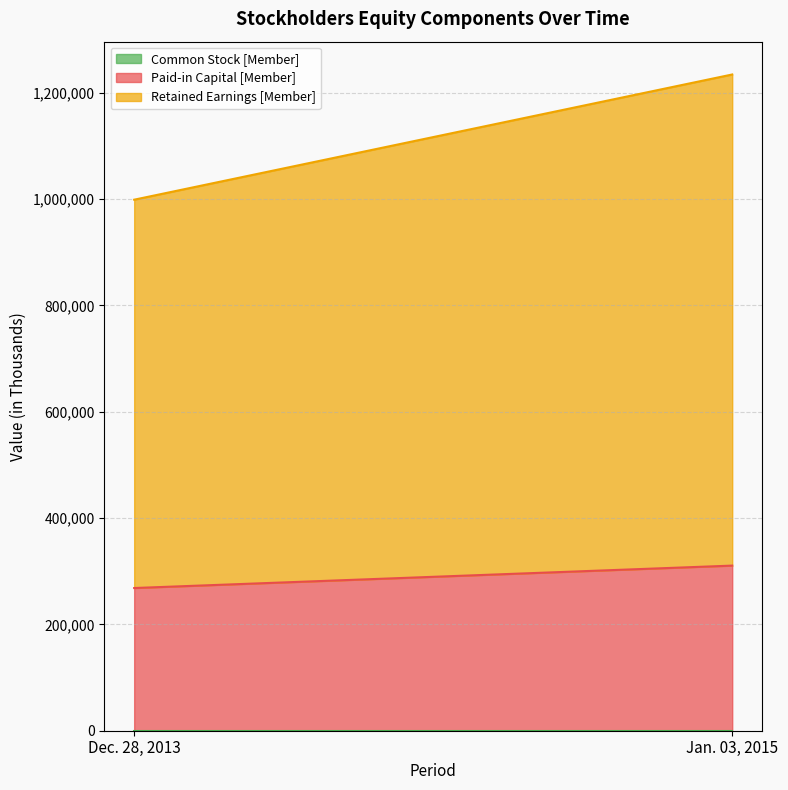

The value of Retained Earnings [Member] at Dec. 28, 2013 is 730352. True or false?

True